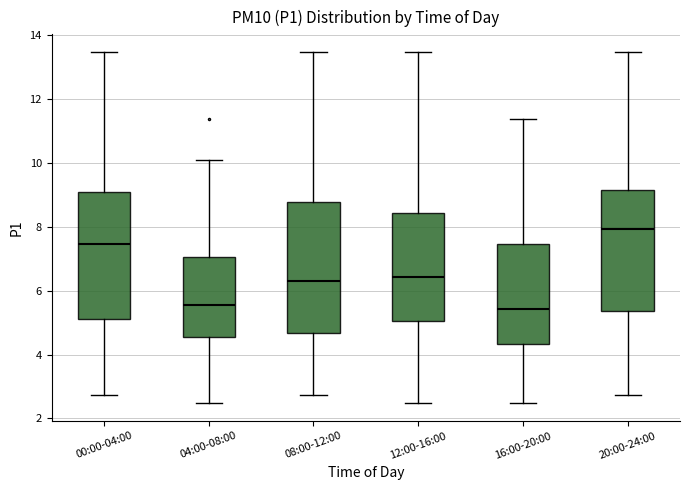

Reading left to right, read every box against the y-axis: the position of its median line, the range the box covers, and the ends of its whiskers. The values are not printed on the chart, so give them approximately, as read against the axis.

00:00-04:00: median 7.4, box 5.2 to 9.0, whiskers 2.8 to 13.4
04:00-08:00: median 5.6, box 4.6 to 7.0, whiskers 2.4 to 10.2
08:00-12:00: median 6.2, box 4.6 to 8.8, whiskers 2.8 to 13.4
12:00-16:00: median 6.4, box 5.0 to 8.4, whiskers 2.4 to 13.4
16:00-20:00: median 5.4, box 4.4 to 7.4, whiskers 2.4 to 11.4
20:00-24:00: median 8.0, box 5.4 to 9.2, whiskers 2.8 to 13.4